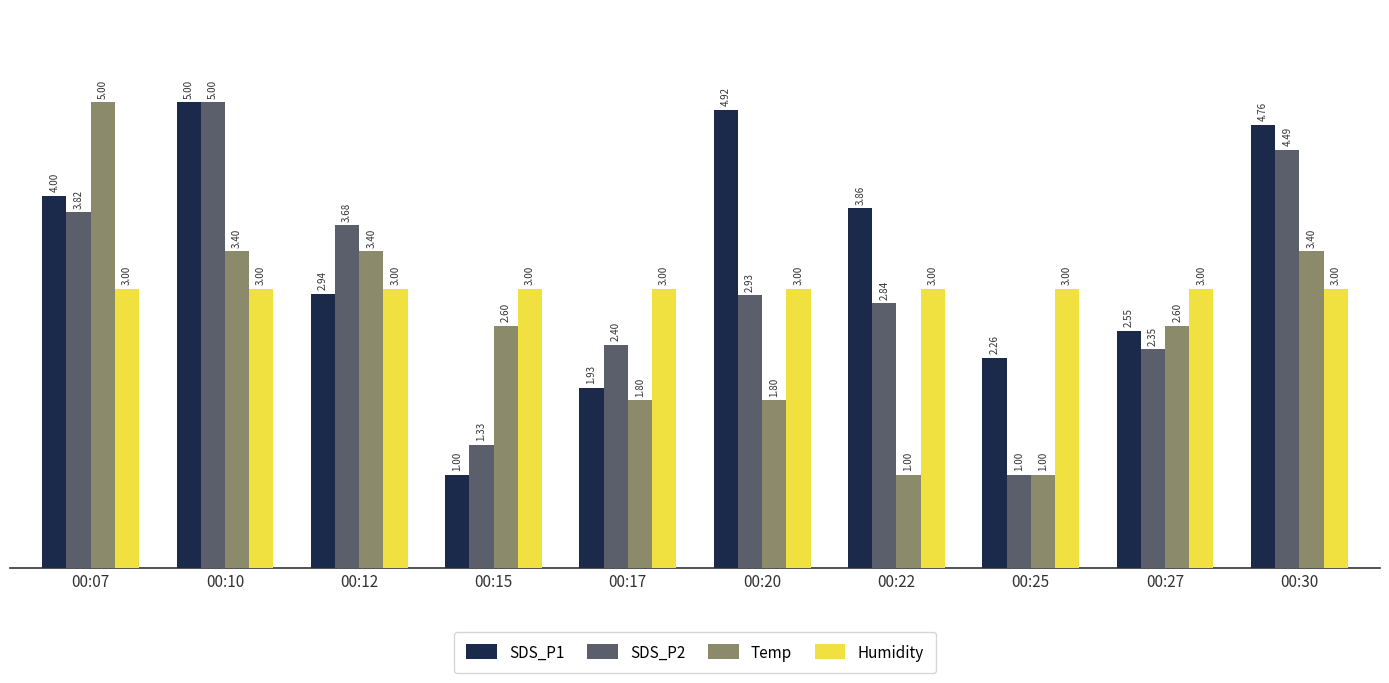

What is the highest value of the Humidity series?

3.0